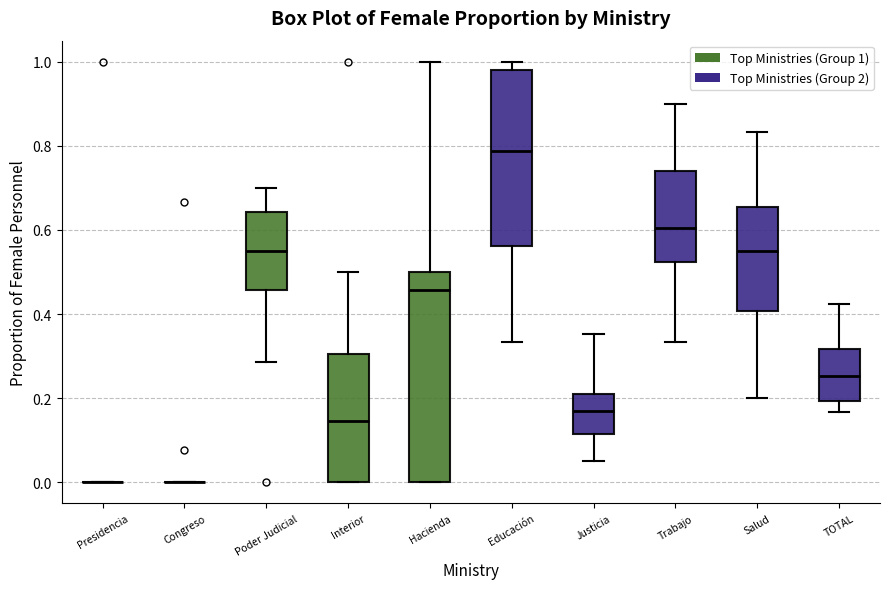

Which box is the tallest, from its lower edge to its upper edge?

Hacienda